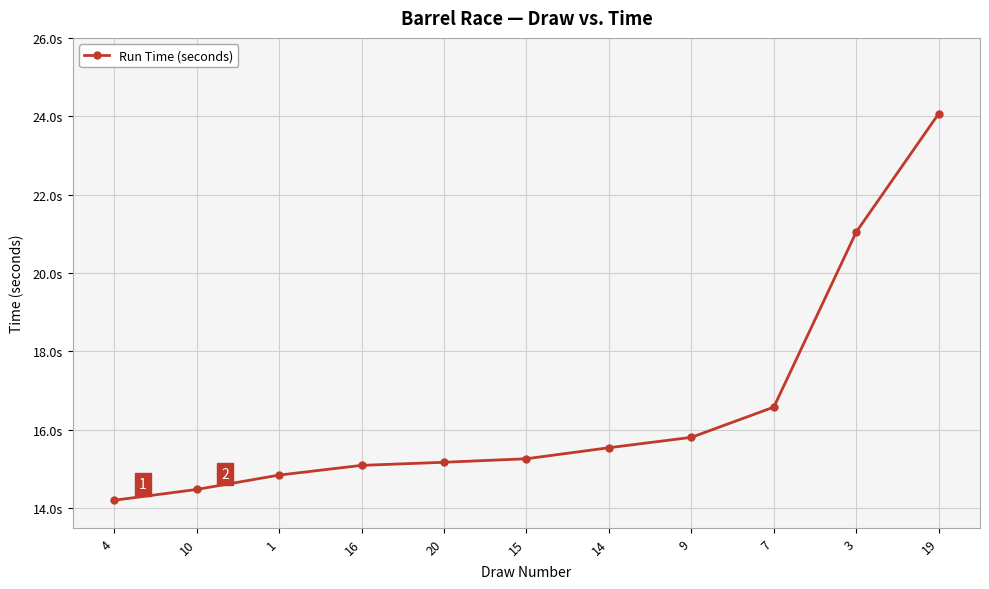

Rank the categories by value from highest to lowest.

19, 3, 7, 9, 14, 15, 20, 16, 1, 10, 4